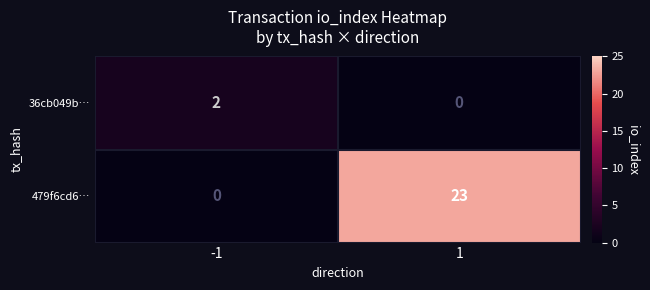

Between -1 and 1, which series saw the biggest shift?

479f6cd6…